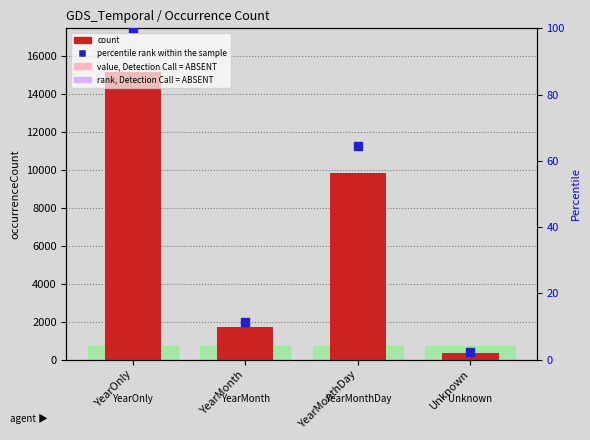

At which category is the sum across all series the highest?

YearOnly